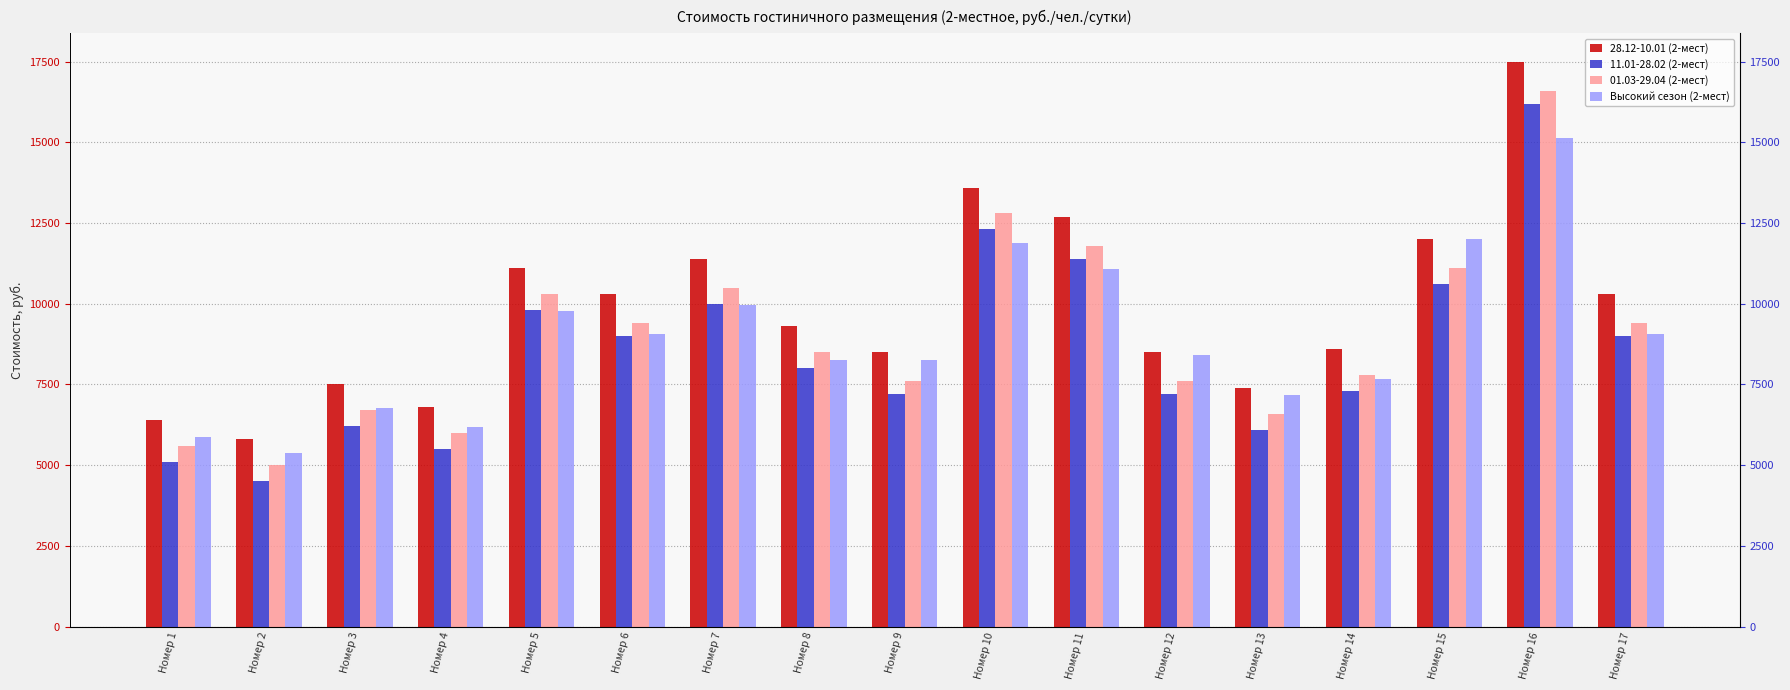

What is the maximum value for Высокий сезон (2-мест)?

15148